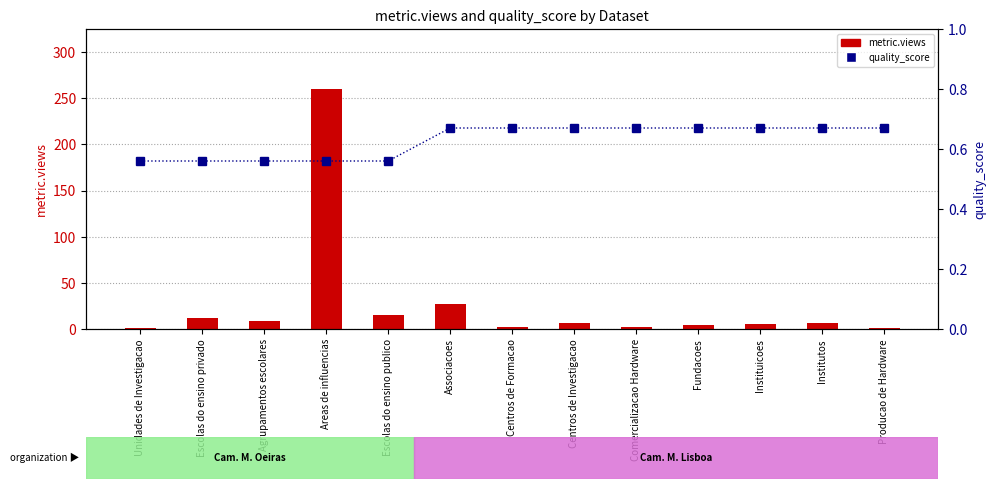

At which label is quality_score closest to 0?

Unidades de Investigacao